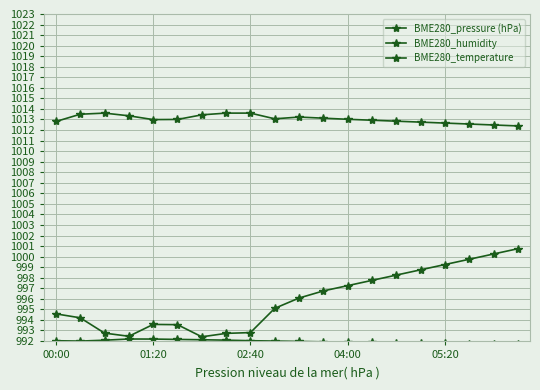

Which category has the highest value across all series?

02:40